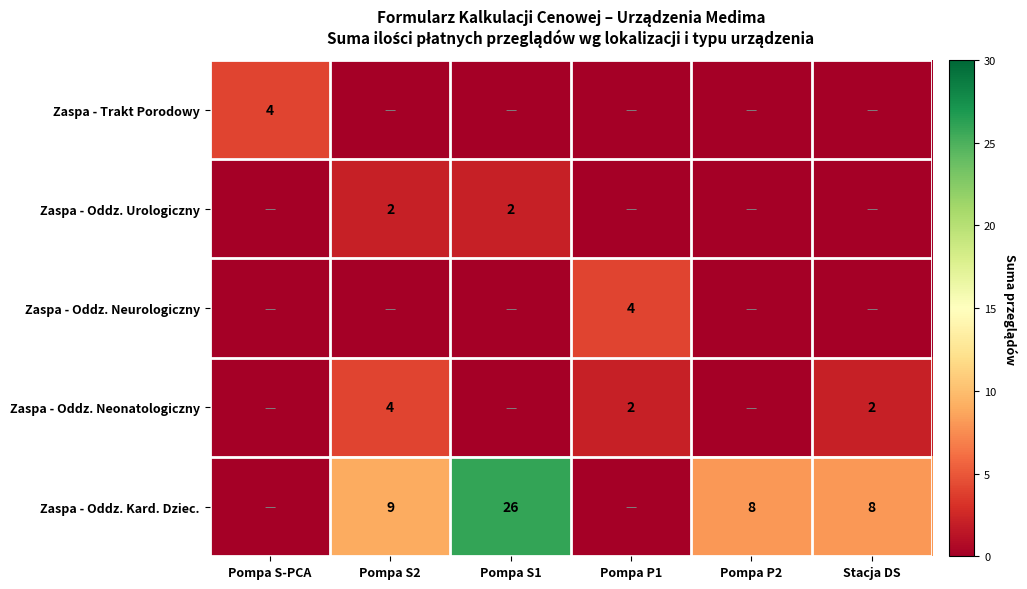

True or false: Zaspa - Oddz. Kard. Dziec. has a value of 16 at Pompa S2.

False